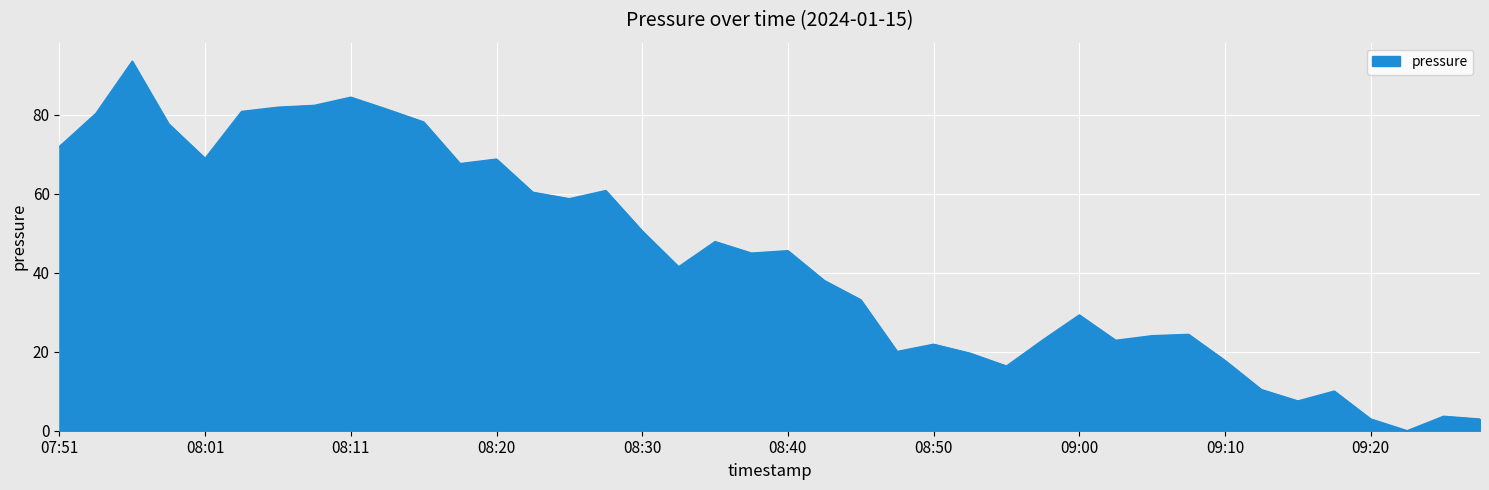

What is the greatest value displayed?

93.5